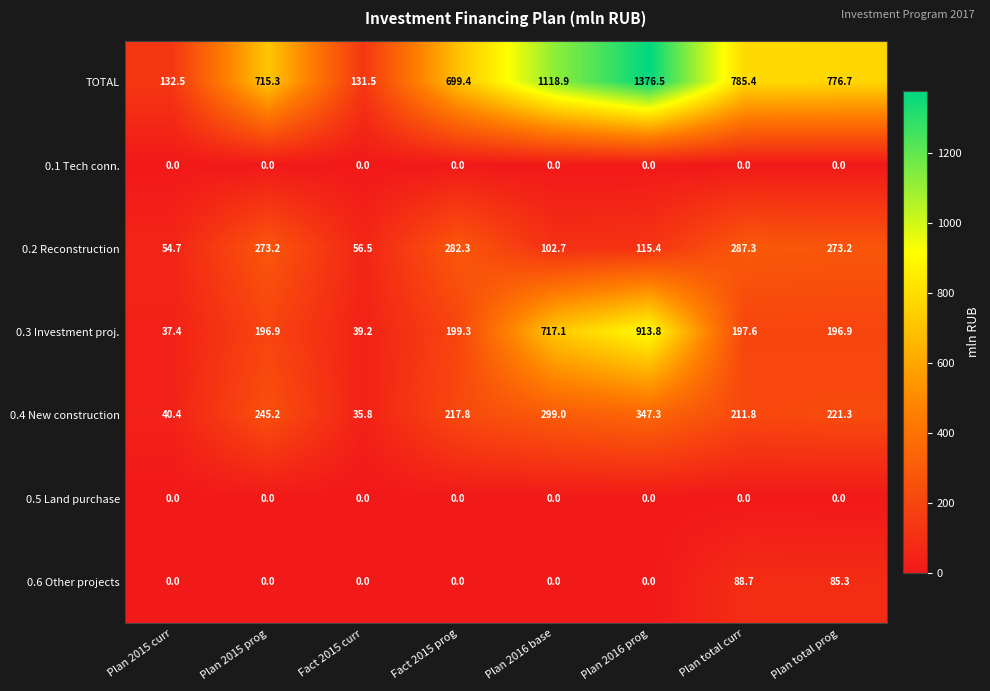

Where is 0.4 New construction nearest to the value 191?

Plan total curr